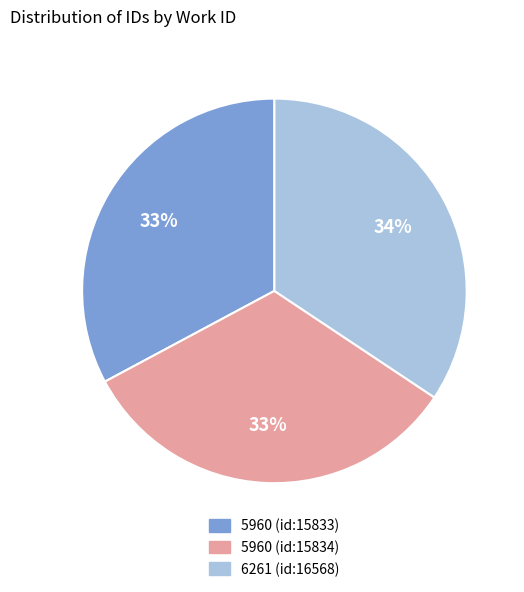

To the nearest percent, what is the average slice percentage?

33%